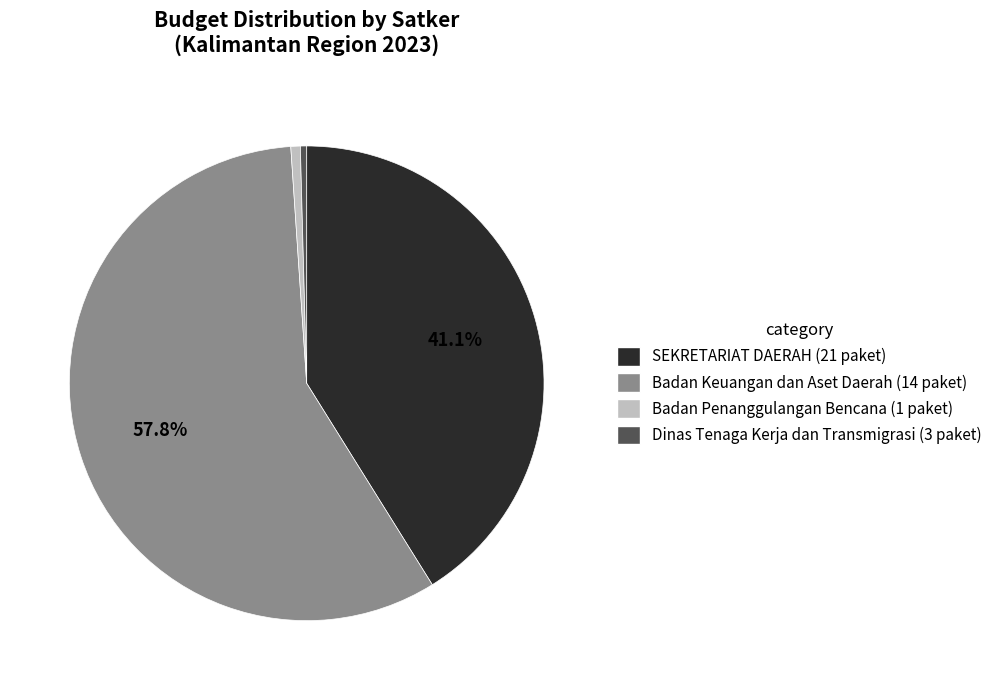

To the nearest percent, what is the difference between the largest and smallest slice percentages?

57%